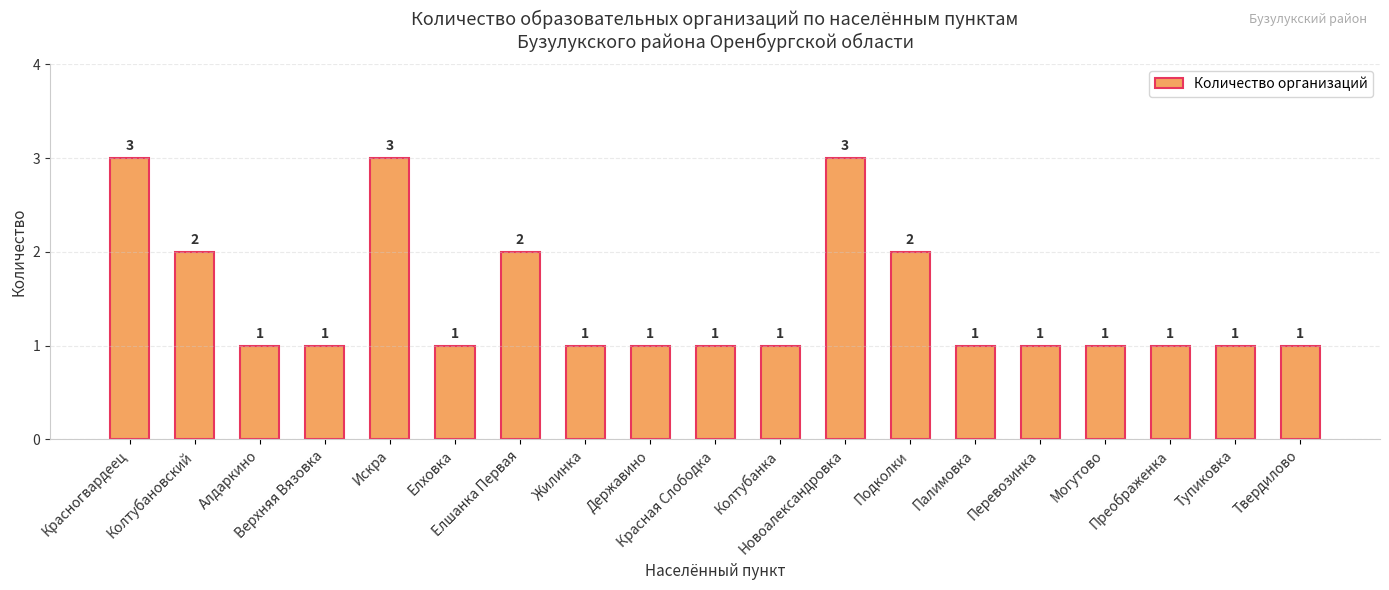

What is the maximum value shown in the chart?

3